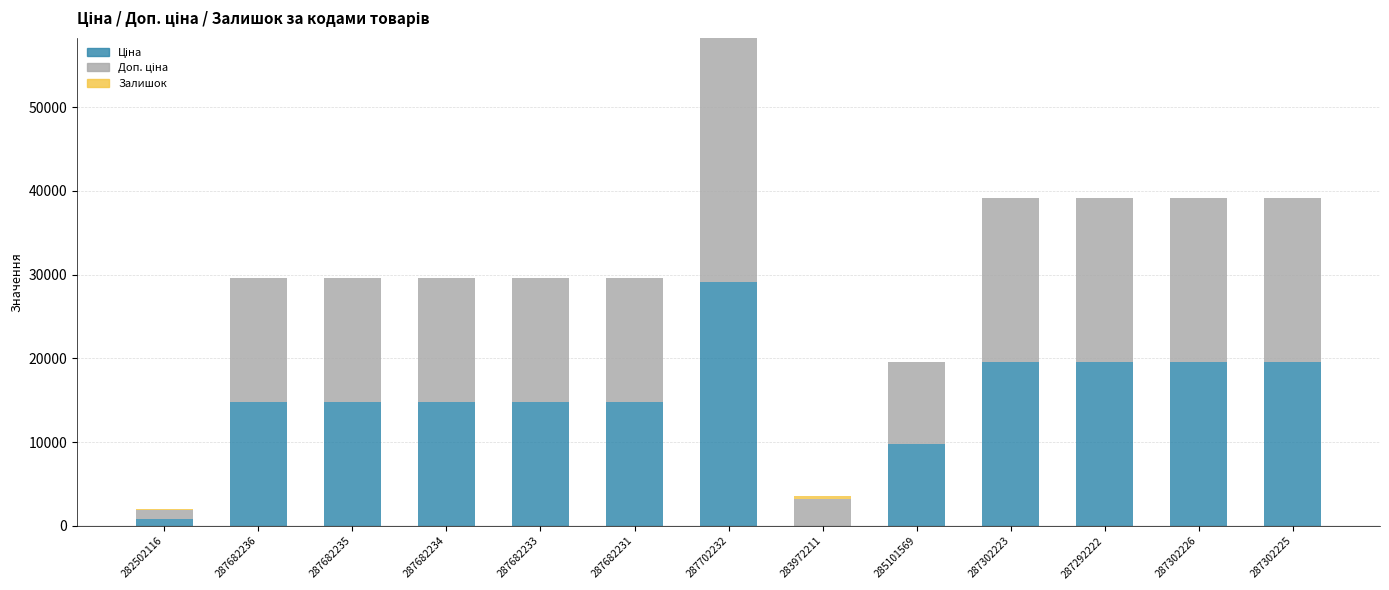

What is the total value across all series at 287682231?

29635.2